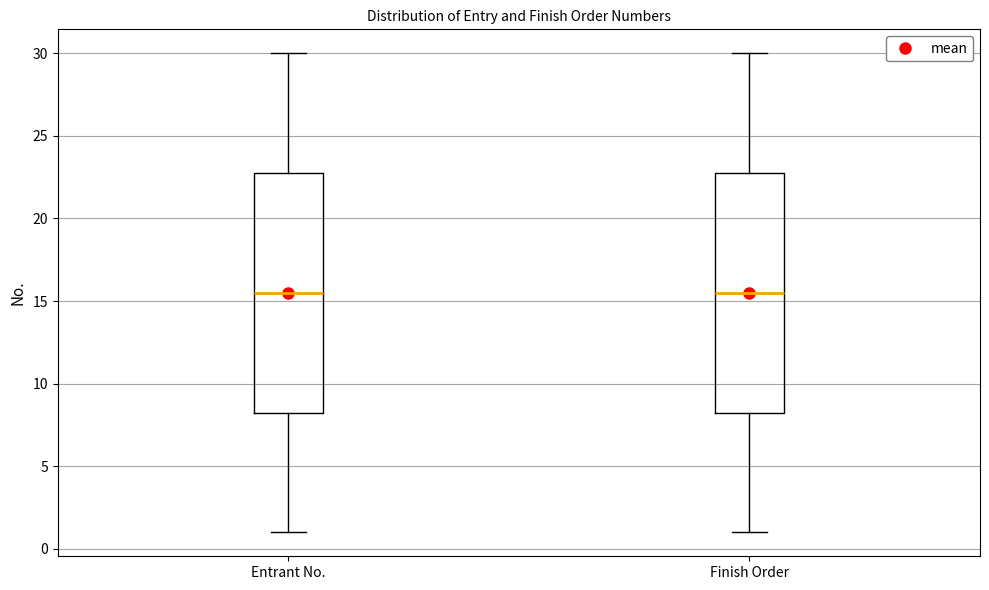

Reading left to right, transcribe this box plot: for each box, give where its median line is, the range the box spans, and where its two whiskers end, as read against the y-axis. The values are not printed on the chart, so give them approximately, as read against the axis.

Entrant No.: median 15.5, box 8.5 to 23.0, whiskers 1.0 to 30.0
Finish Order: median 15.5, box 8.5 to 23.0, whiskers 1.0 to 30.0